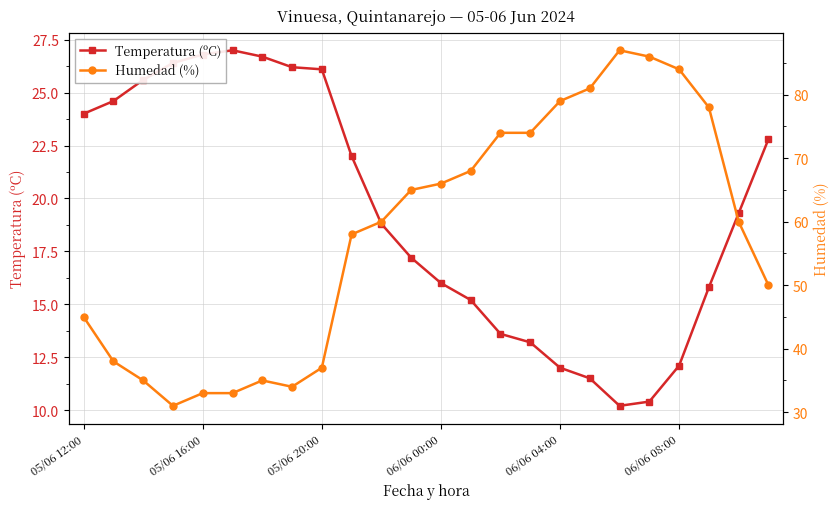

At which label does Temperatura (ºC) first exceed 19?

05/06 12:00